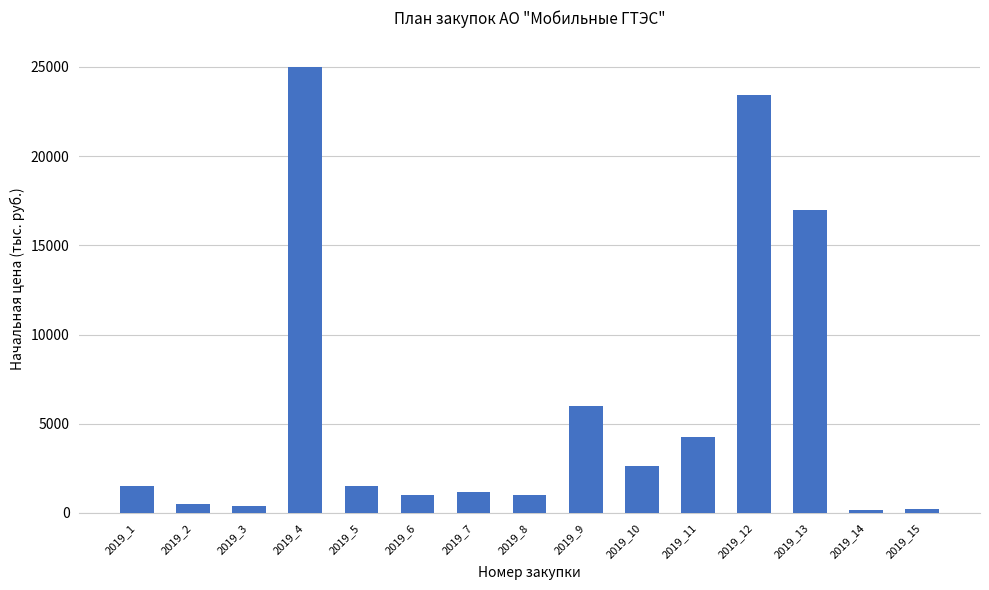

What is the value of the 15th bar from the left?

230